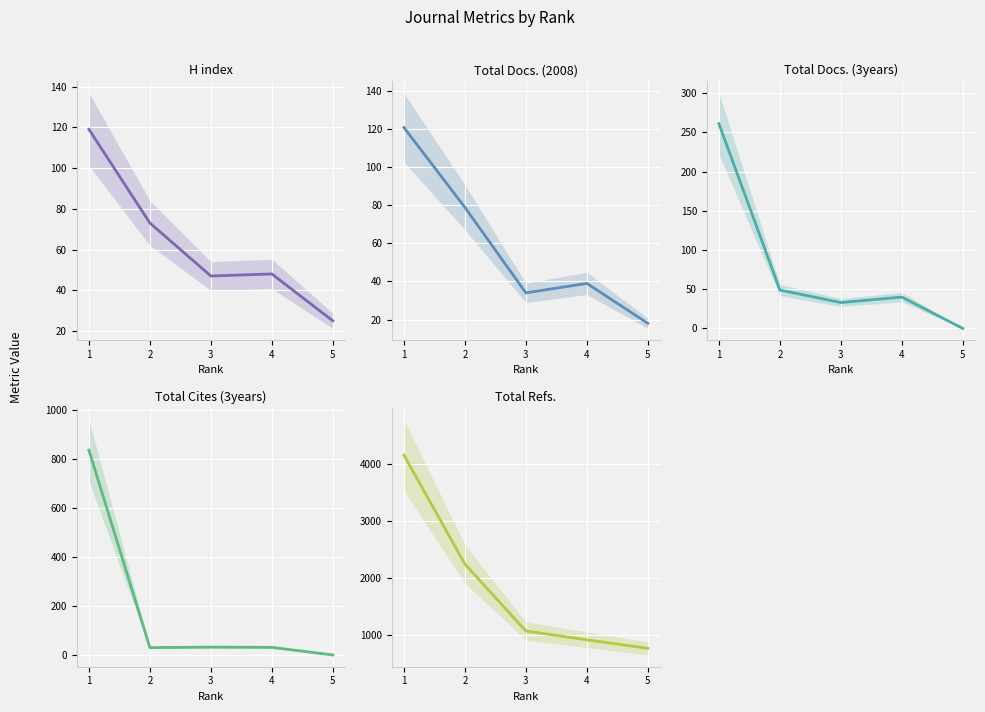

What is the sum of all Total Refs. values?

9179